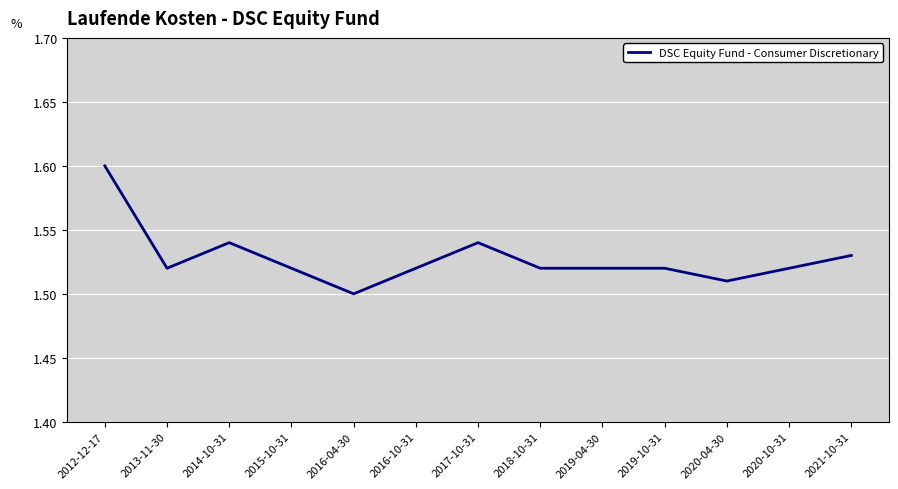

Between 2021-10-31 and 2014-10-31, which is larger?

2014-10-31